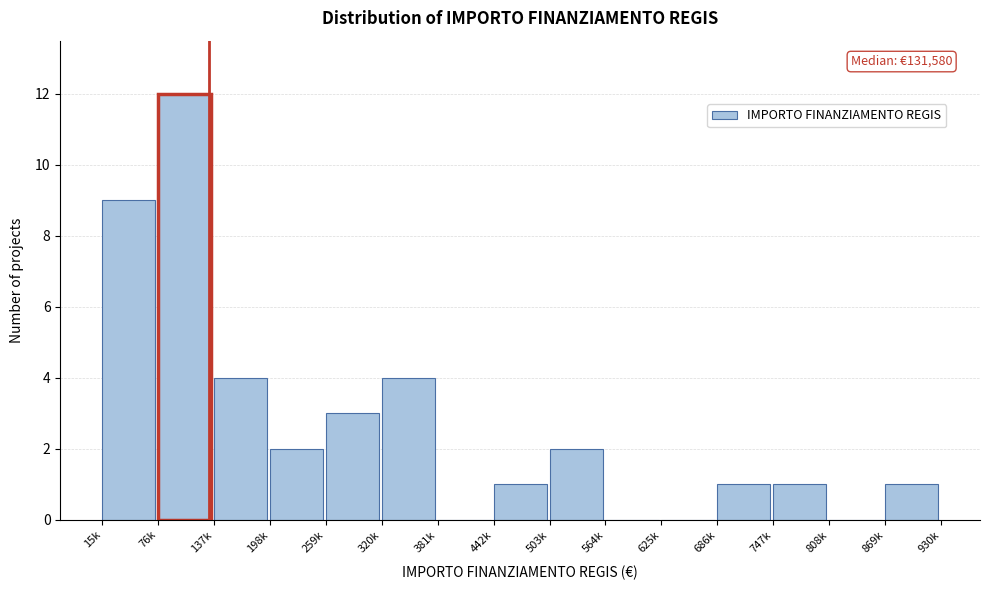

Reading left to right, extract all data points from this chart.

15k=9	76k=12	137k=4	198k=2	259k=3	320k=4	381k=0	442k=1	503k=2	564k=0	625k=0	686k=1	747k=1	808k=0	869k=1